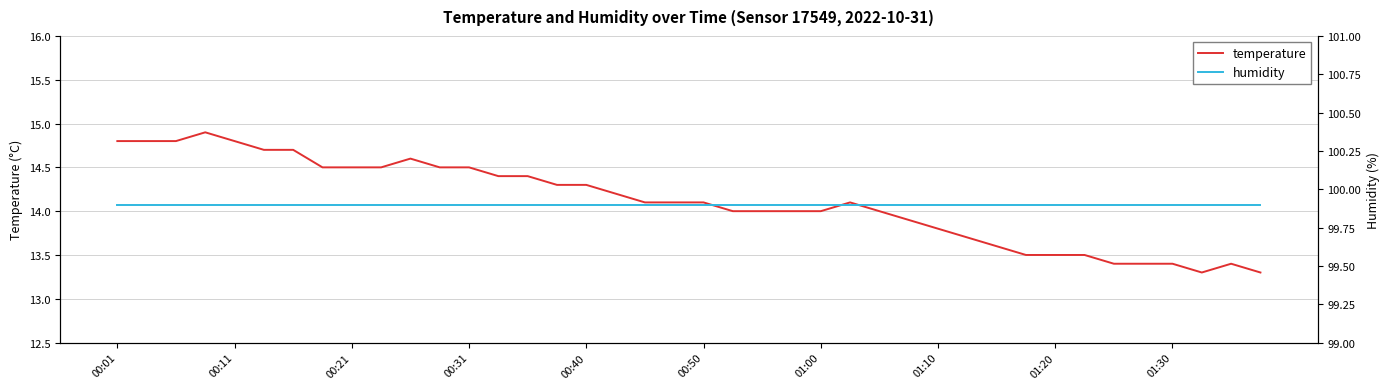

At which category does the chart reach its minimum across all series?

37